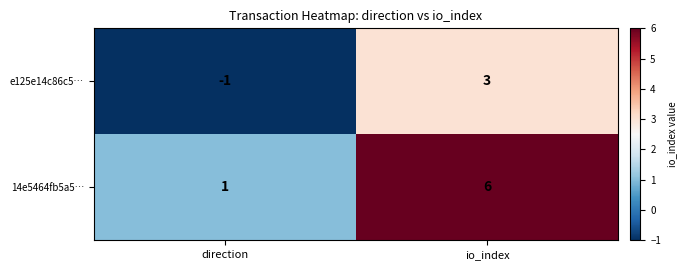

What is the difference between the maximum and minimum values in the 14e5464fb5a5… series?

5